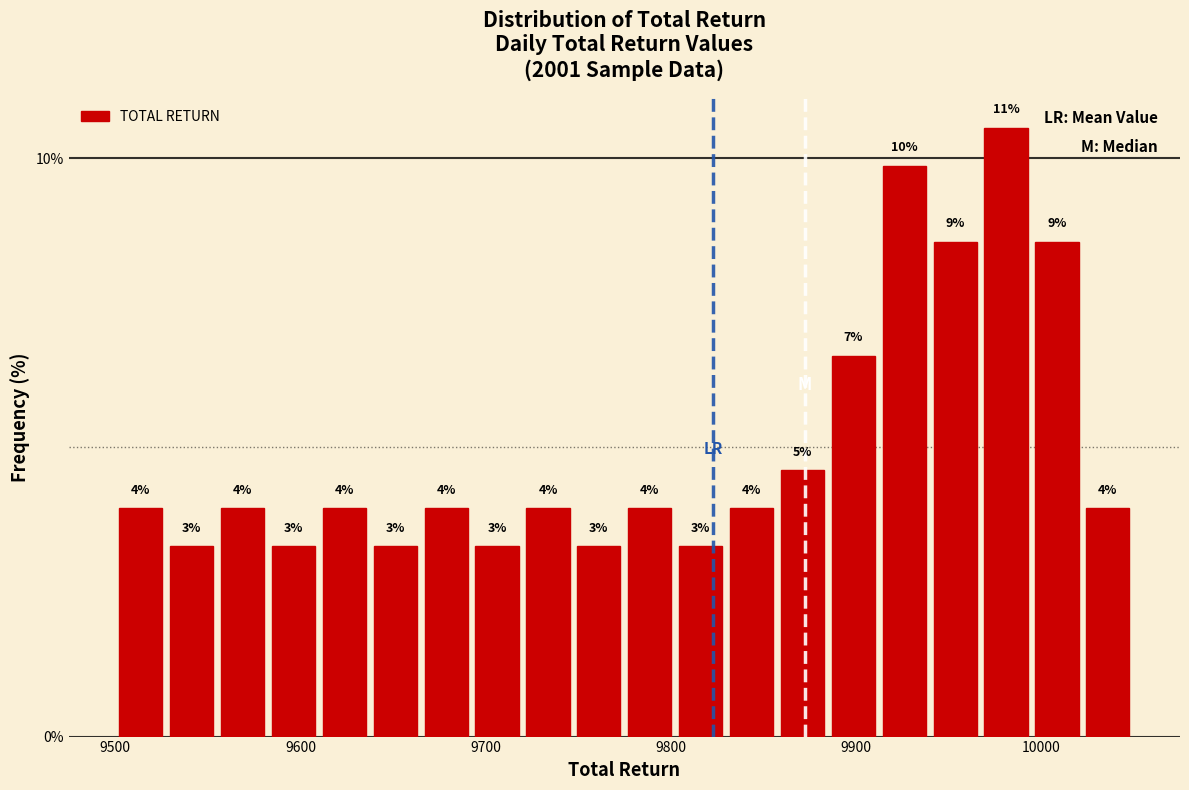

Around what value on the x-axis is the tallest bar? Give the approximate position of its centre, as read against the axis.

9980